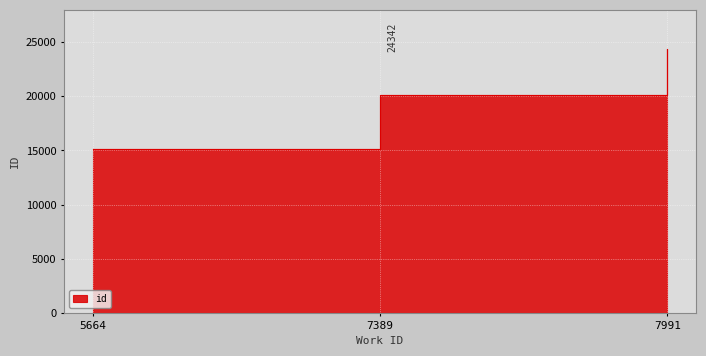

Approximately how many times larger is the value at 7991 compared to 7389?

1.2